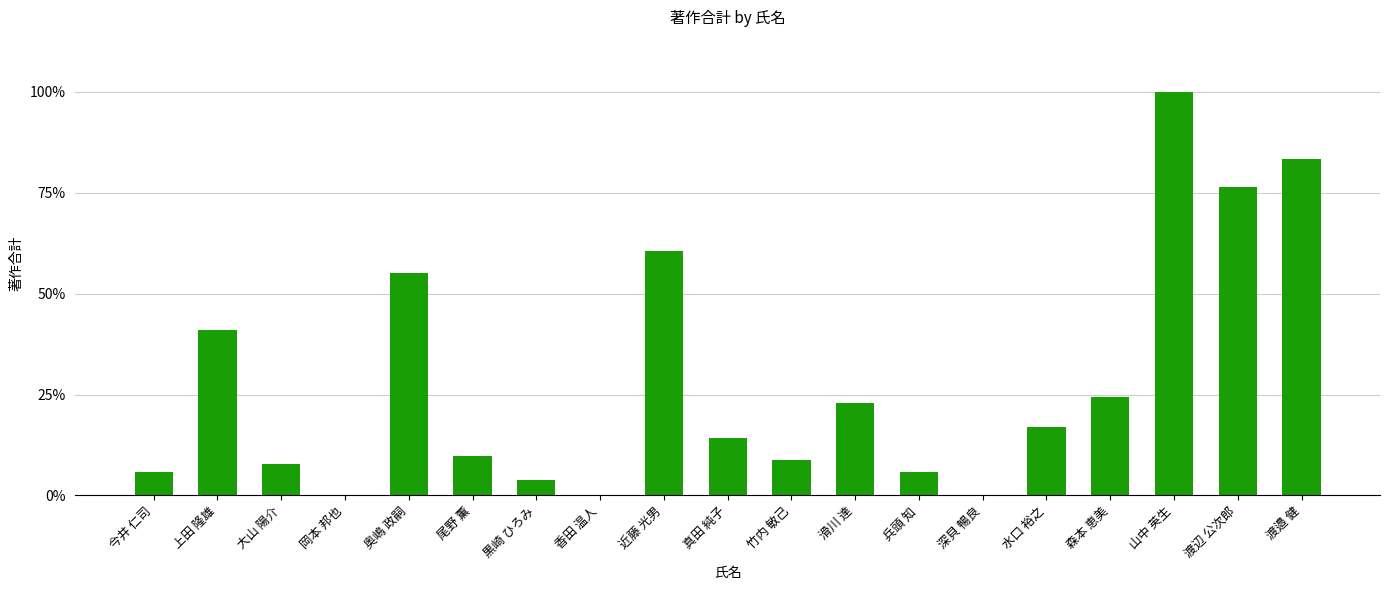

List the labels in order of value, largest first.

山中 英生, 渡邉 健, 渡辺 公次郎, 近藤 光男, 奥嶋 政嗣, 上田 隆雄, 森本 恵美, 滑川 達, 水口 裕之, 真田 純子, 尾野 薫, 竹内 敏己, 大山 陽介, 今井 仁司, 兵頭 知, 黒崎 ひろみ, 岡本 邦也, 香田 温人, 深貝 暢良